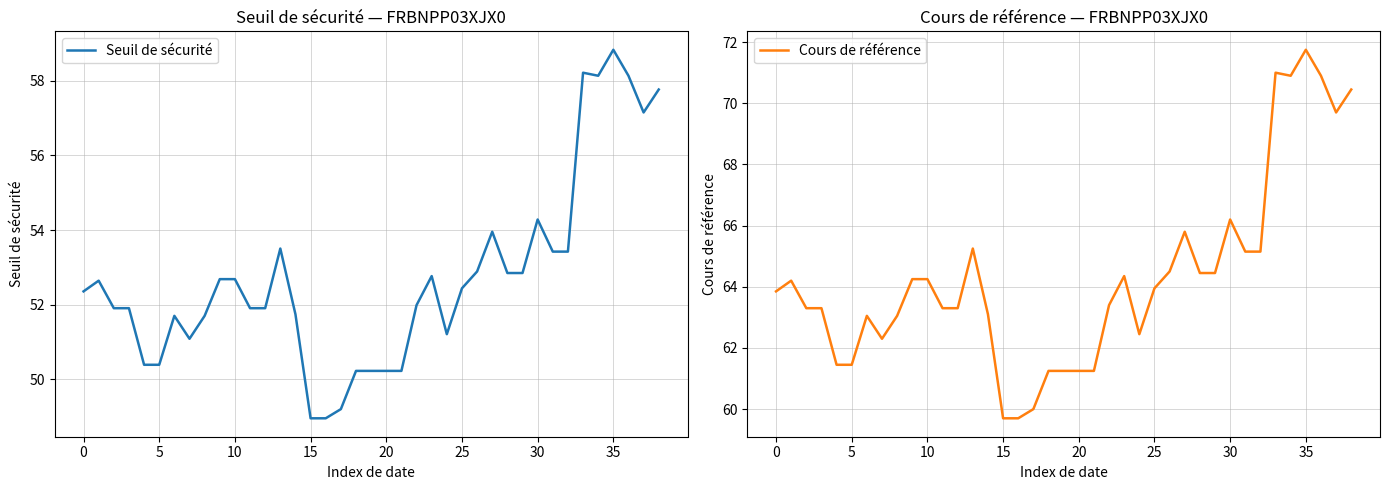

Where is Cours de référence nearest to the value 65?

31